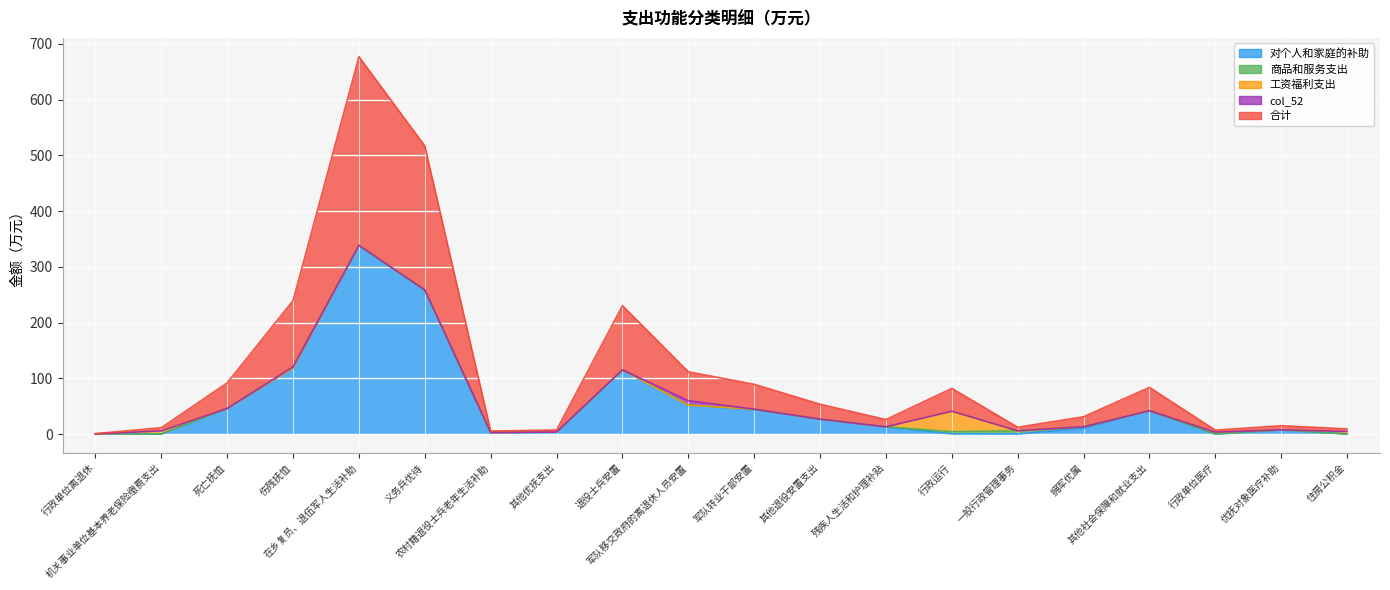

The value of 工资福利支出 at 军队移交政府的离退休人员安置 is 0.0. True or false?

True